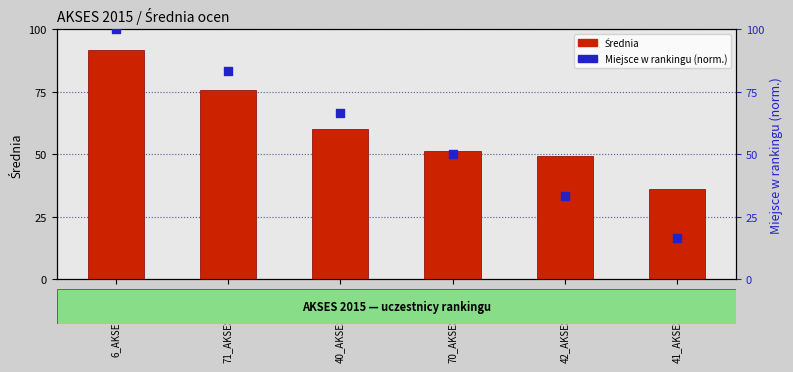

At how many categories does at least one series exceed 47?

5